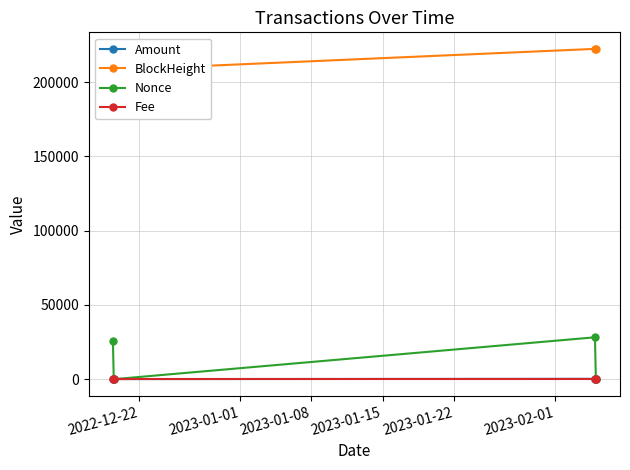

What is the value of the Nonce point at the 1st from the left?

25713.0